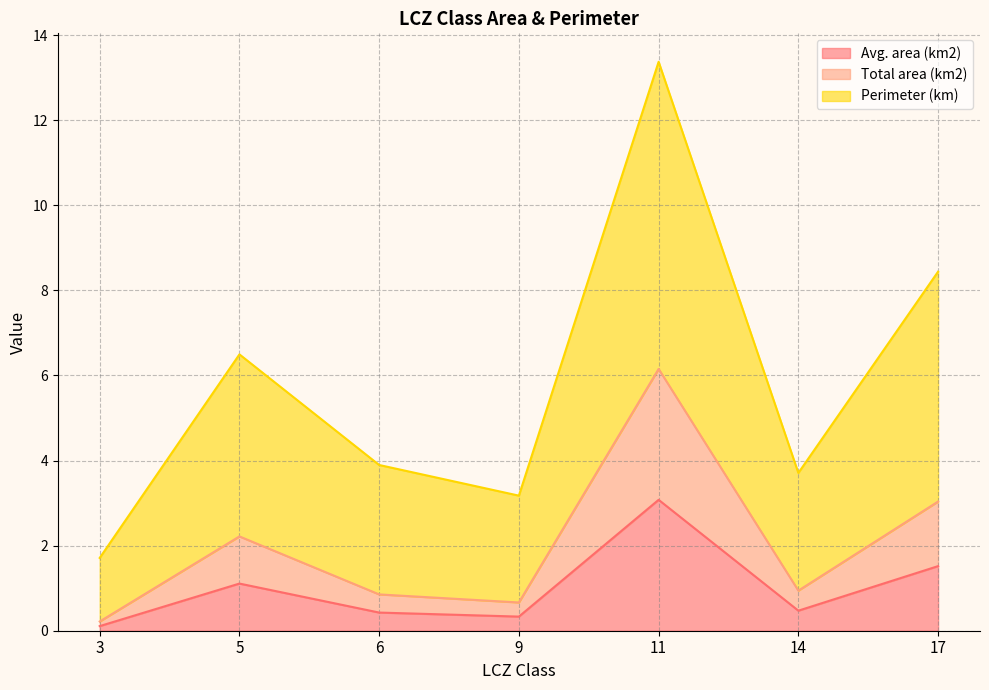

Is the value of Avg. area (km2) at 3 greater than the value of Total area (km2) at 14?

No